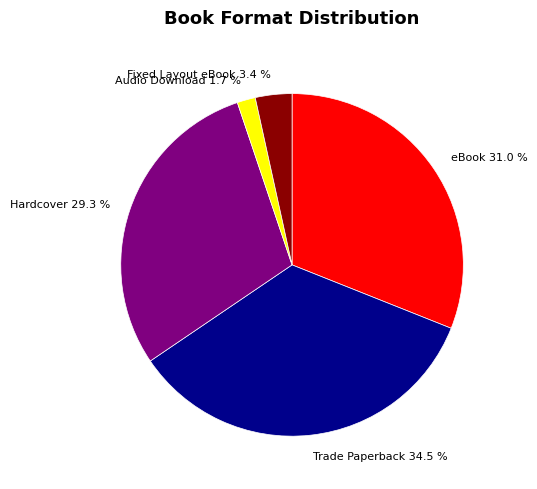

True or false: Trade Paperback accounts for 23% of the total.

False